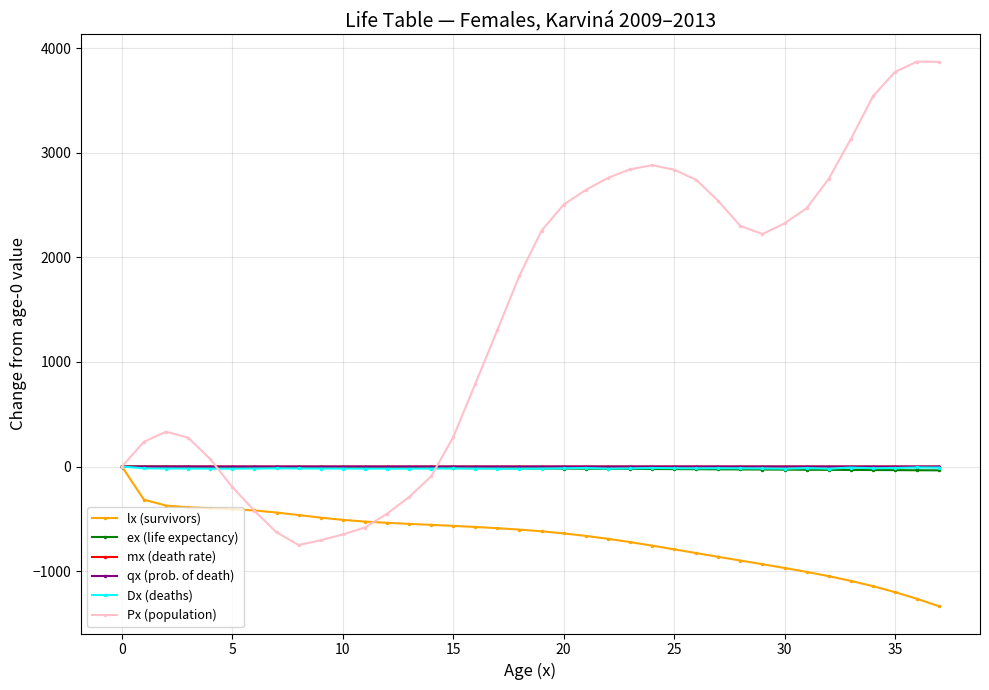

What is the difference between the second highest and minimum values in the ex (life expectancy) series?

35.4